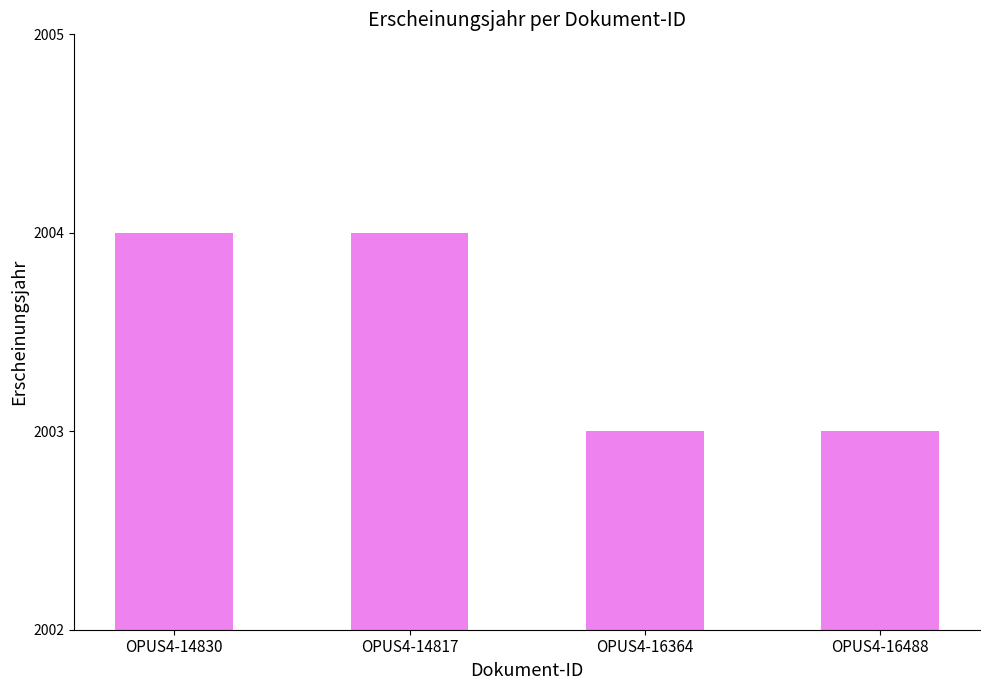

What is the difference between the values at OPUS4-14817 and OPUS4-16488?

1